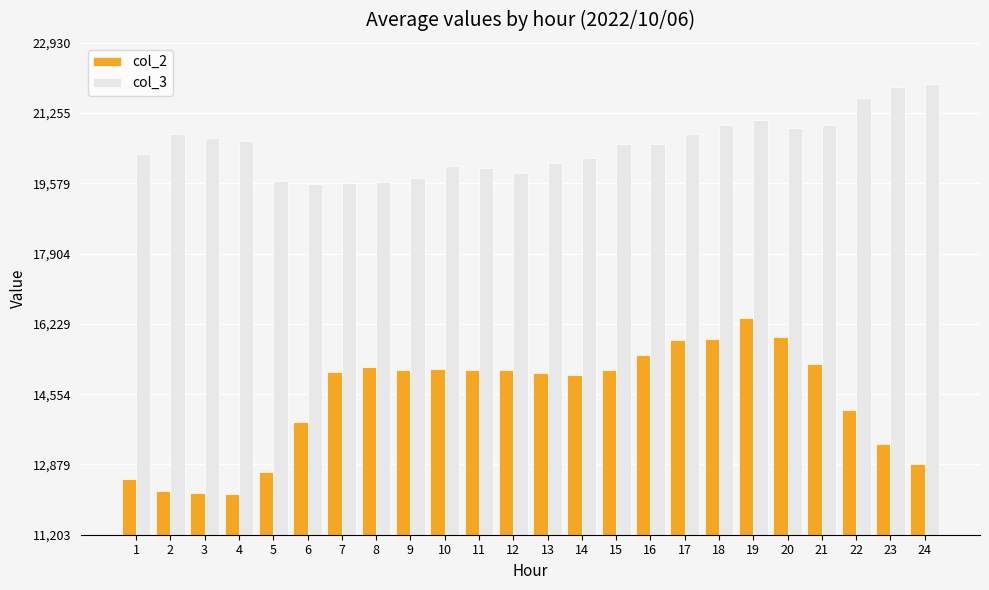

How many categories are shown in the chart?

24